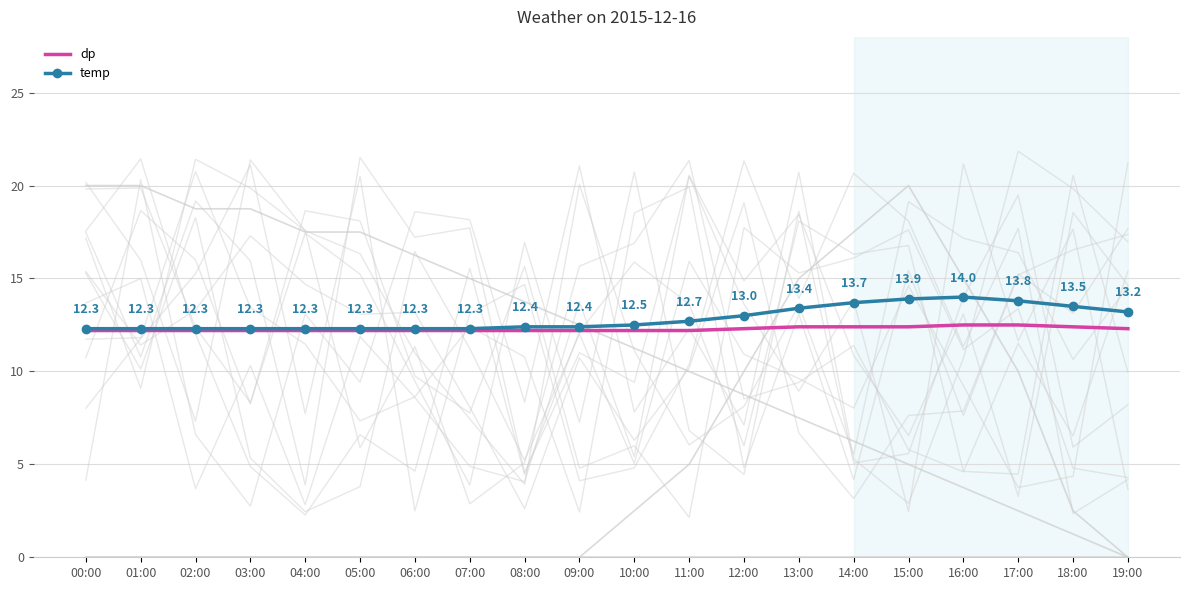

Which series has the largest total across all categories?

temp